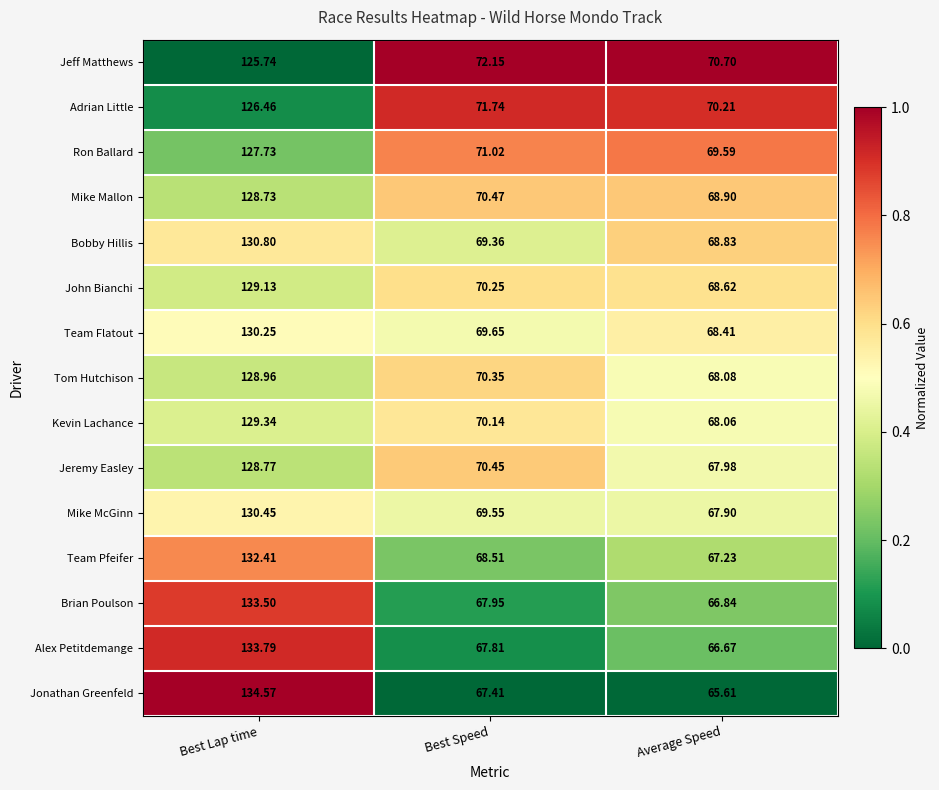

Which label corresponds to the smallest value in the chart?

Average Speed